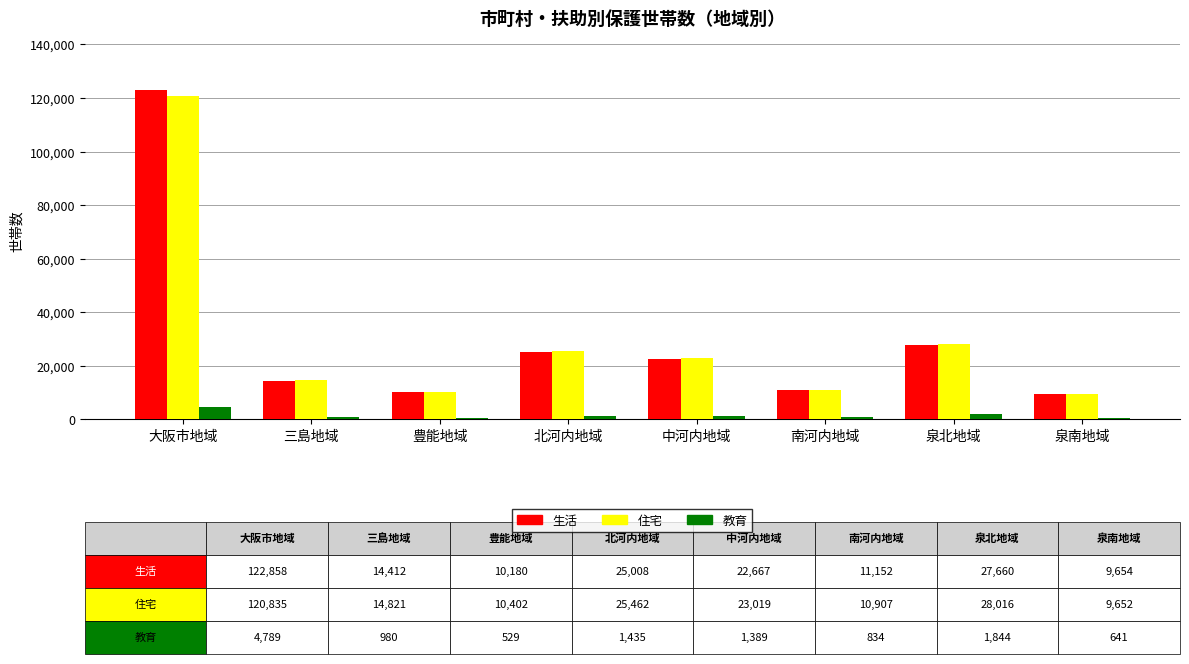

How many values in the 住宅 series are below 23019?

4